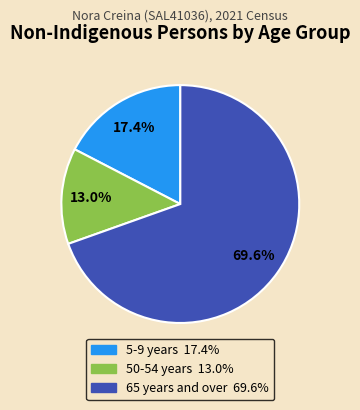

Does any single category account for the majority?

Yes